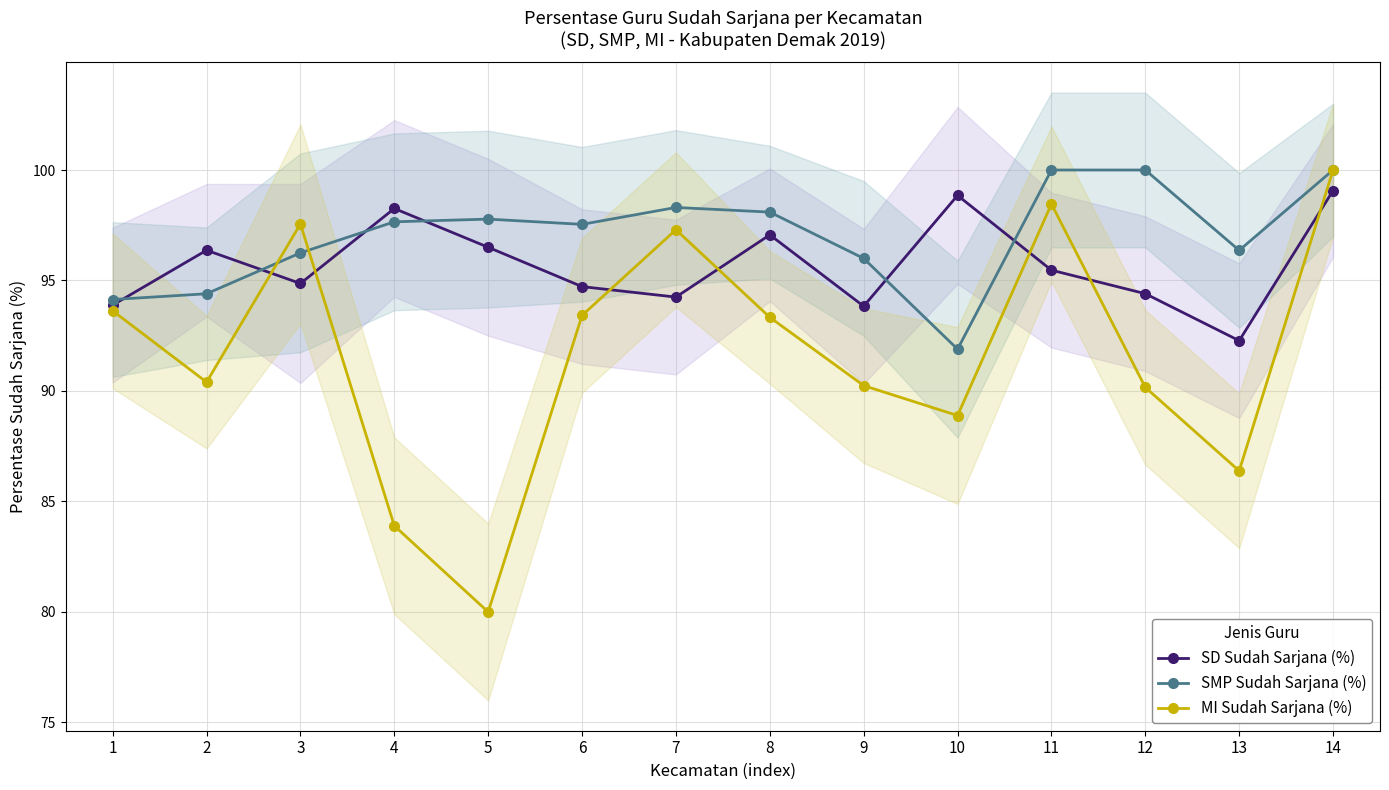

What is the value of the SMP Sudah Sarjana (%) point at the 6th from the left?

97.5